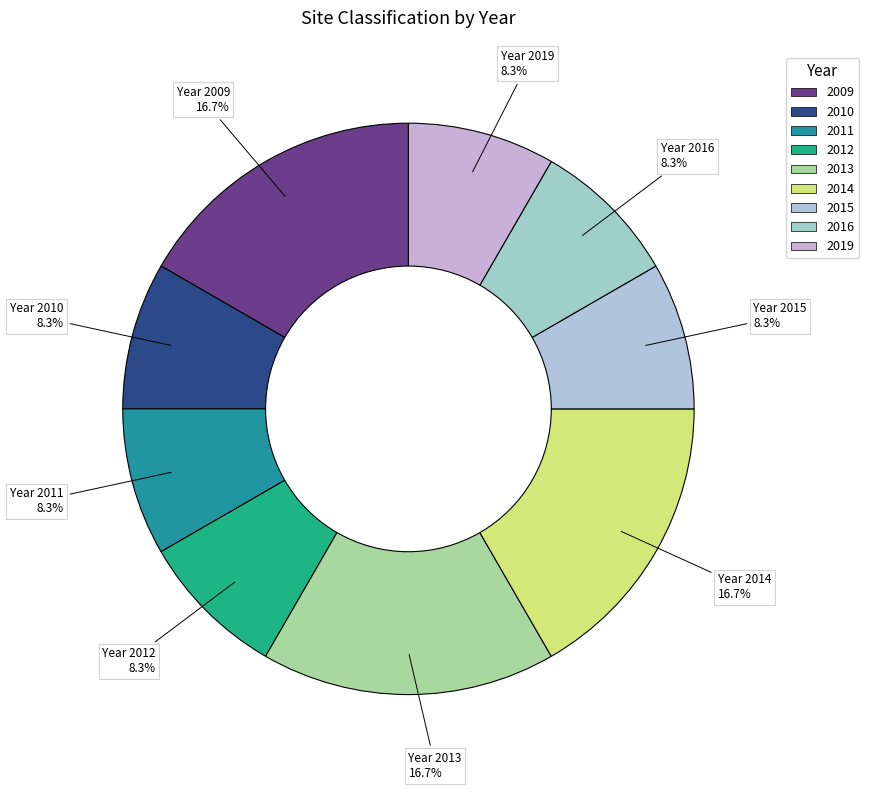

What percentage is NOT represented by 2012?

91.7%